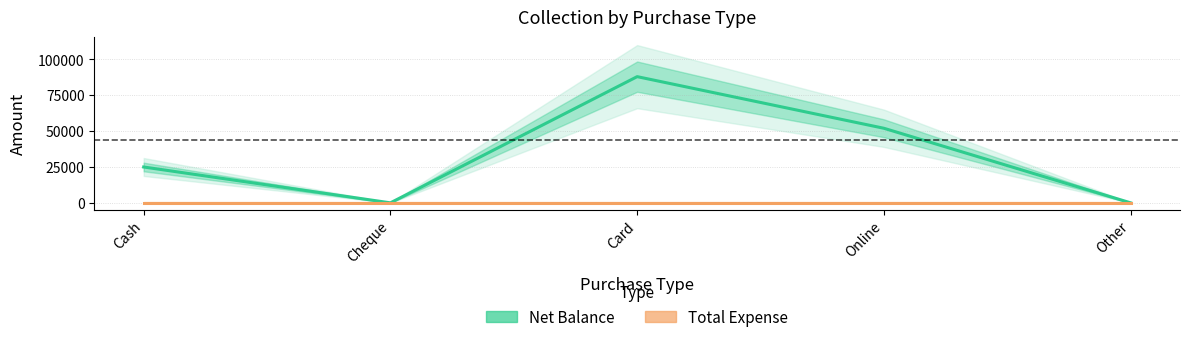

Is it true that Total Expense equals 0 at Cheque?

True